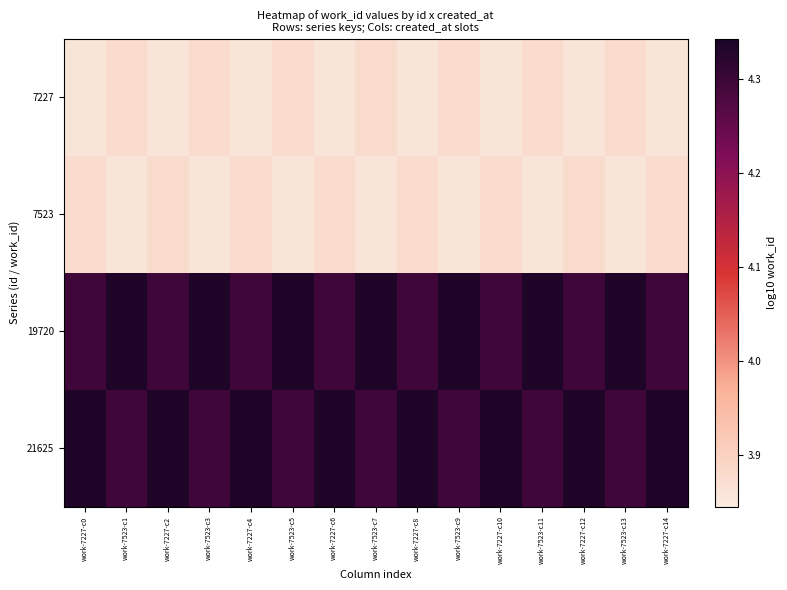

Reading right to left, transcribe all the data shown in this chart.

7227: work-7227-c14=3.9	work-7523-c13=3.9	work-7227-c12=3.9	work-7523-c11=3.9	work-7227-c10=3.9	work-7523-c9=3.9	work-7227-c8=3.9	work-7523-c7=3.9	work-7227-c6=3.9	work-7523-c5=3.9	work-7227-c4=3.9	work-7523-c3=3.9	work-7227-c2=3.9	work-7523-c1=3.9	work-7227-c0=3.9
7523: work-7227-c14=3.9	work-7523-c13=3.9	work-7227-c12=3.9	work-7523-c11=3.9	work-7227-c10=3.9	work-7523-c9=3.9	work-7227-c8=3.9	work-7523-c7=3.9	work-7227-c6=3.9	work-7523-c5=3.9	work-7227-c4=3.9	work-7523-c3=3.9	work-7227-c2=3.9	work-7523-c1=3.9	work-7227-c0=3.9
19720: work-7227-c14=4.3	work-7523-c13=4.3	work-7227-c12=4.3	work-7523-c11=4.3	work-7227-c10=4.3	work-7523-c9=4.3	work-7227-c8=4.3	work-7523-c7=4.3	work-7227-c6=4.3	work-7523-c5=4.3	work-7227-c4=4.3	work-7523-c3=4.3	work-7227-c2=4.3	work-7523-c1=4.3	work-7227-c0=4.3
21625: work-7227-c14=4.3	work-7523-c13=4.3	work-7227-c12=4.3	work-7523-c11=4.3	work-7227-c10=4.3	work-7523-c9=4.3	work-7227-c8=4.3	work-7523-c7=4.3	work-7227-c6=4.3	work-7523-c5=4.3	work-7227-c4=4.3	work-7523-c3=4.3	work-7227-c2=4.3	work-7523-c1=4.3	work-7227-c0=4.3